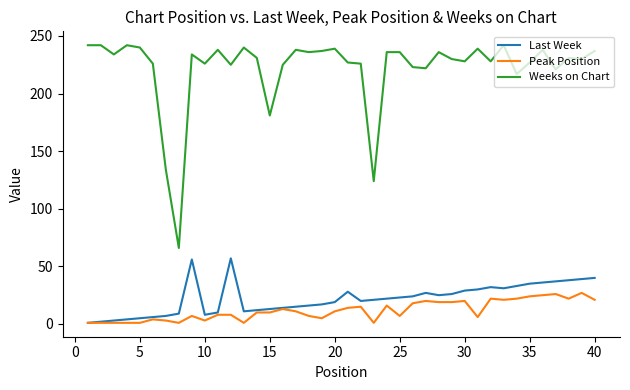

Which series has the largest range (max minus min)?

Weeks on Chart